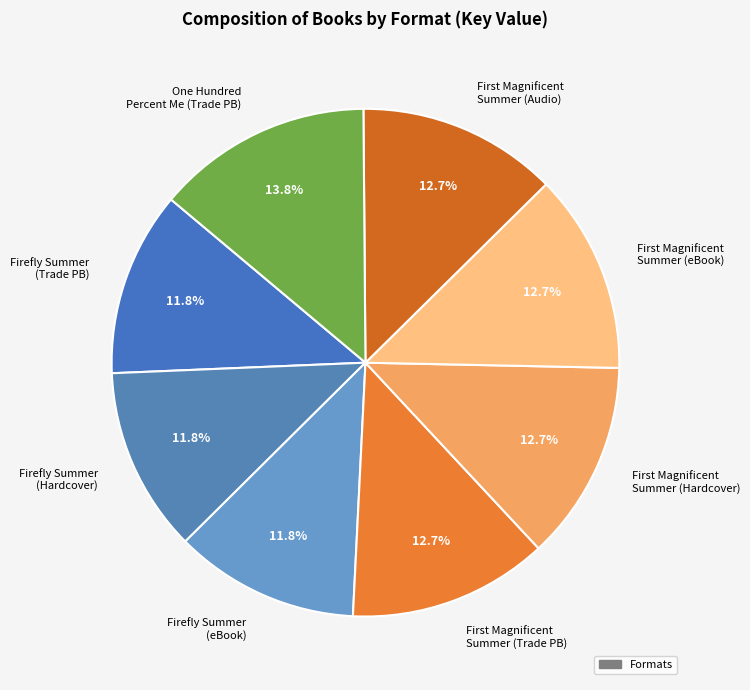

Does any single category account for the majority?

No